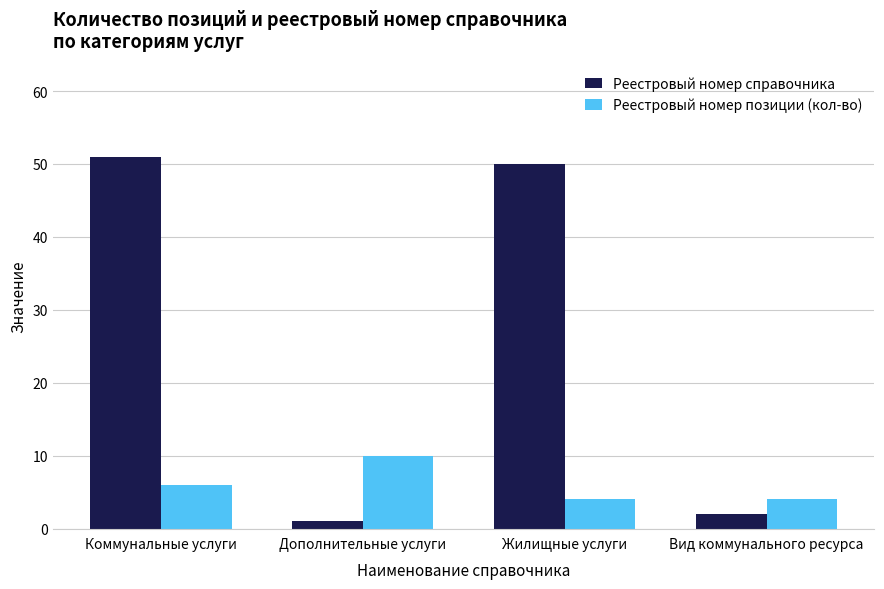

How many Реестровый номер позиции (кол-во) values are between 4 and 10?

4